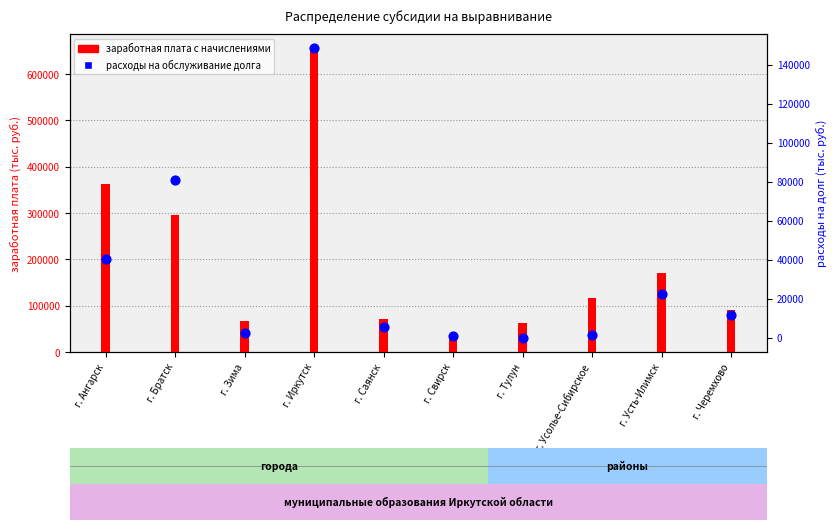

Which series reaches the maximum Y coordinate?

заработная плата с начислениями